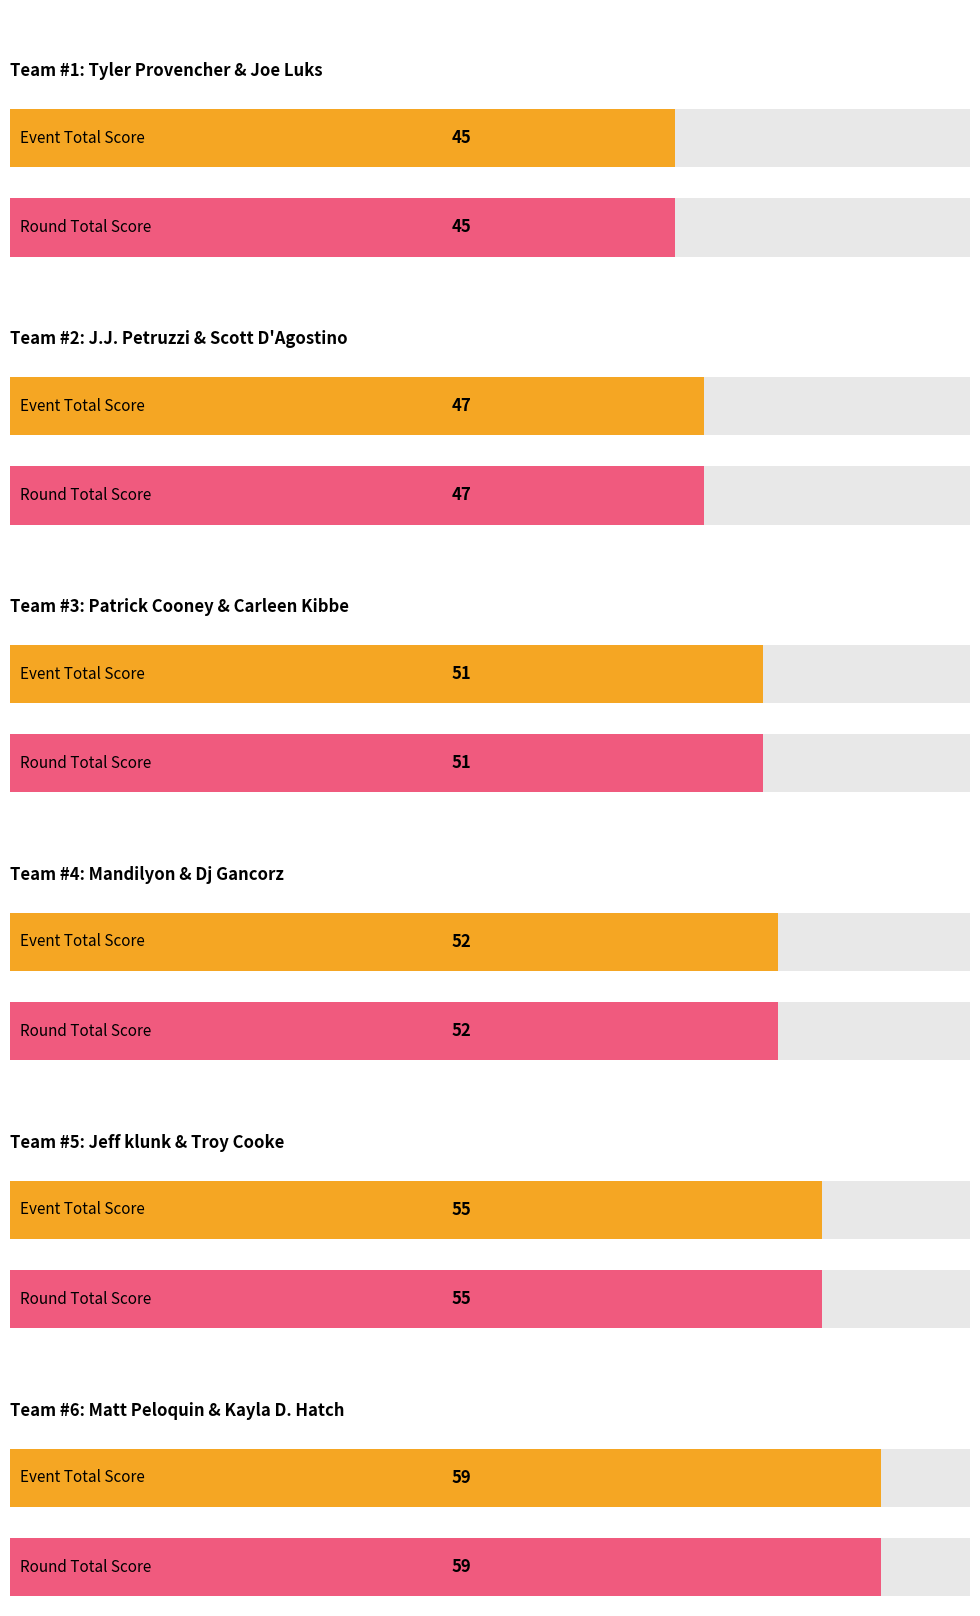

What is the difference between the maximum and minimum values in the event_total_score series?

14